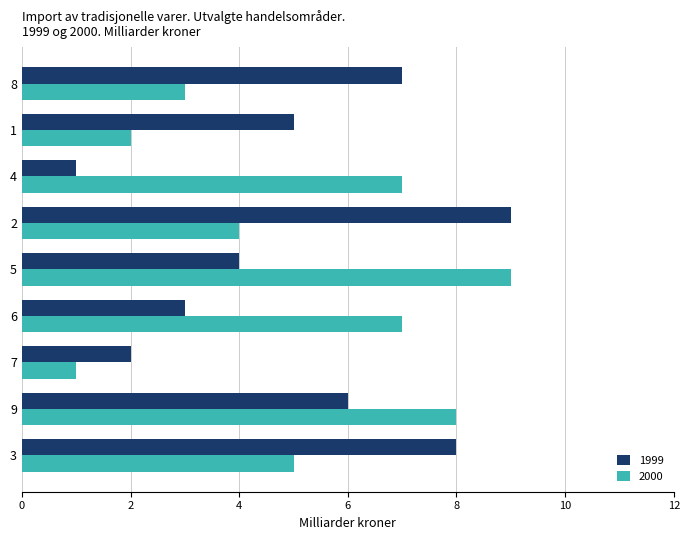

Is it true that 2000 equals 8 at 3?

False